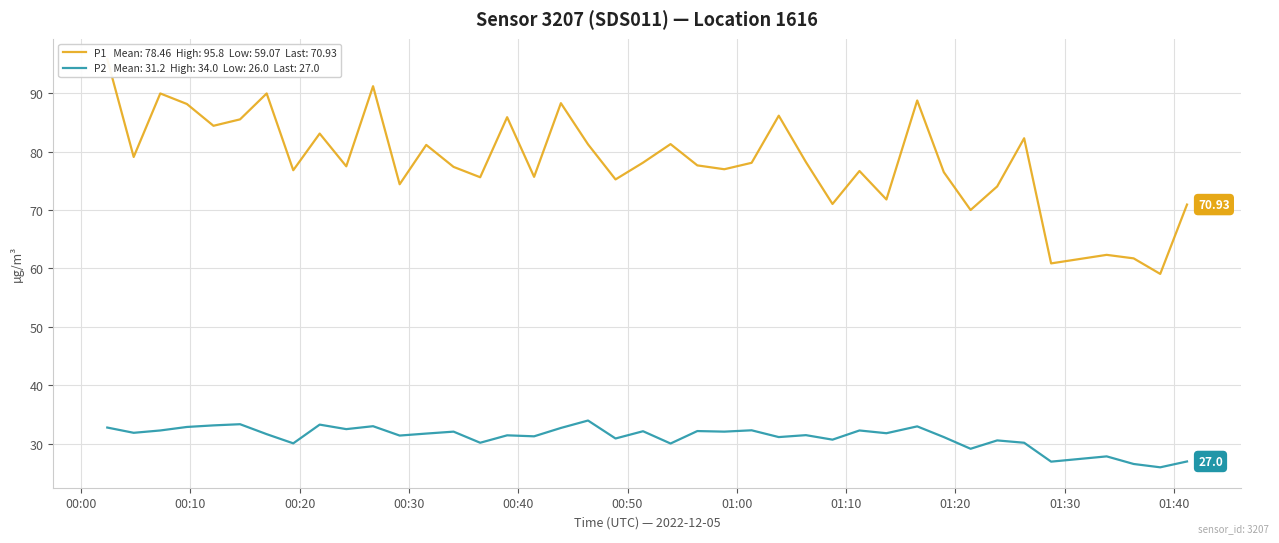

True or false: P2 and P1 intersect in this chart.

False